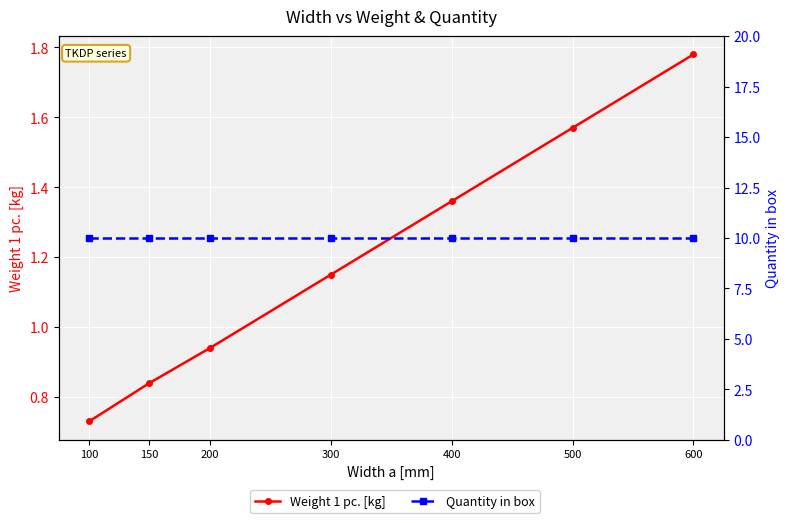

Which series has the largest range (max minus min)?

Weight 1 pc. [kg]